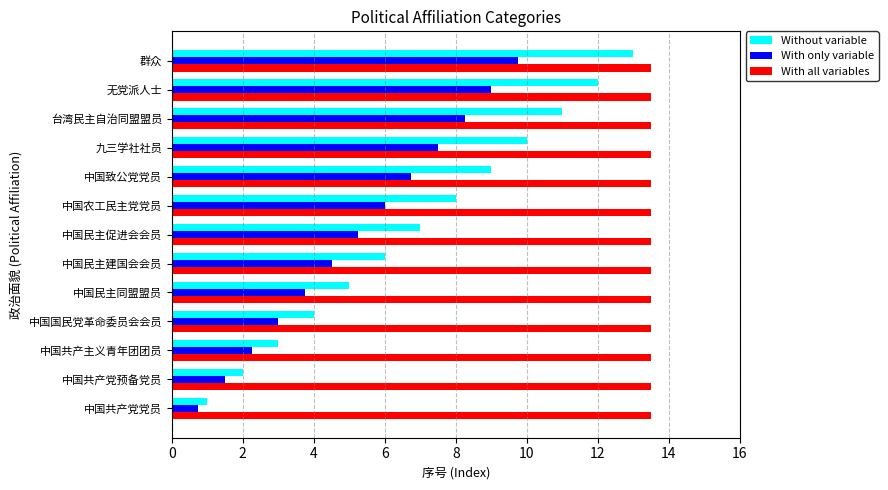

Rank the series by their average value, from highest to lowest.

With all variables, Without variable, With only variable